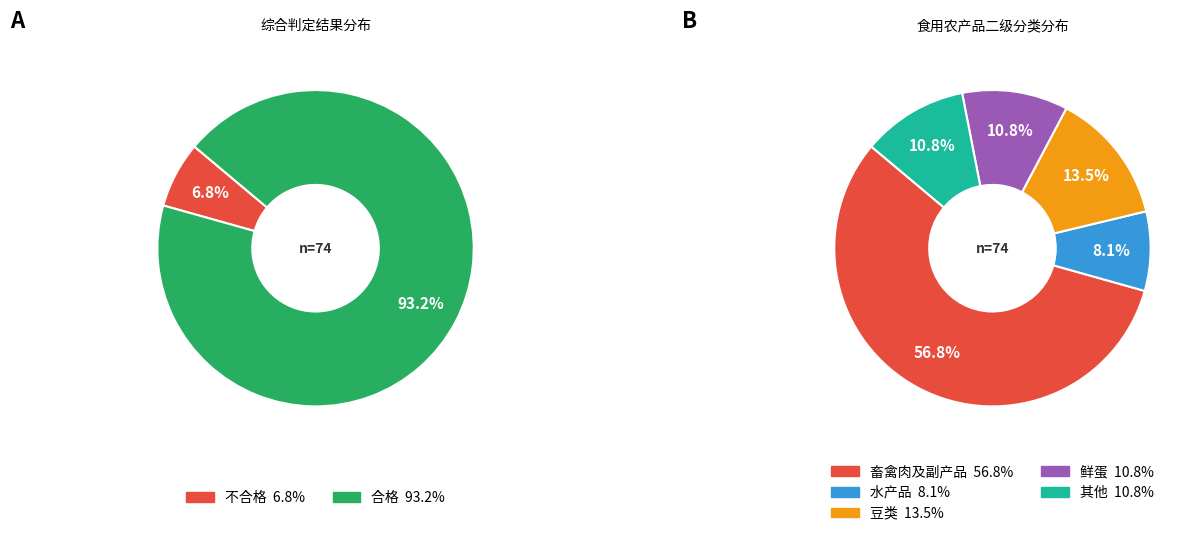

To the nearest percent, what is the average slice percentage?

20%